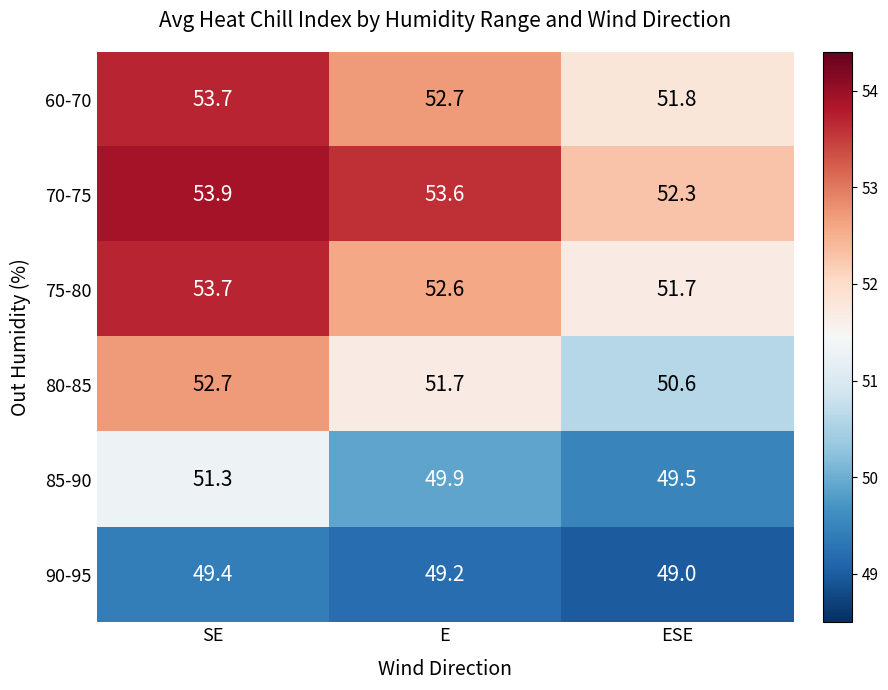

Reading left to right, extract all data points from this chart.

60-70: 53.7	52.7	51.8
70-75: 53.9	53.6	52.3
75-80: 53.7	52.6	51.7
80-85: 52.7	51.7	50.6
85-90: 51.3	49.9	49.5
90-95: 49.4	49.2	49.0